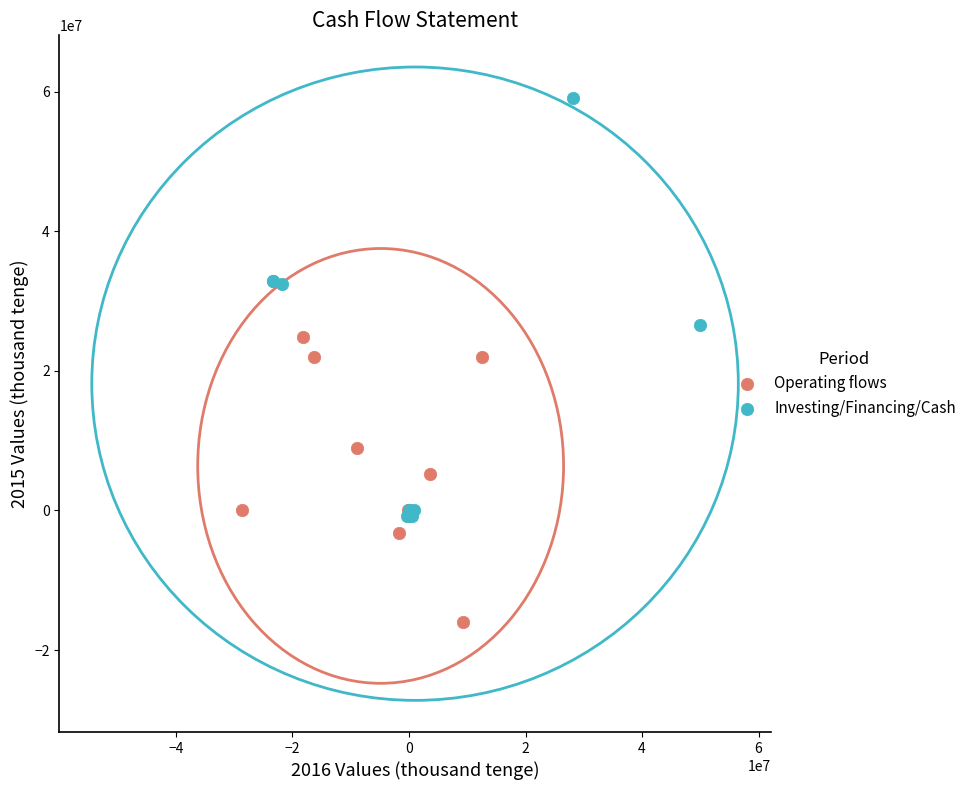

Which series reaches the maximum Y coordinate?

Investing/Financing/Cash